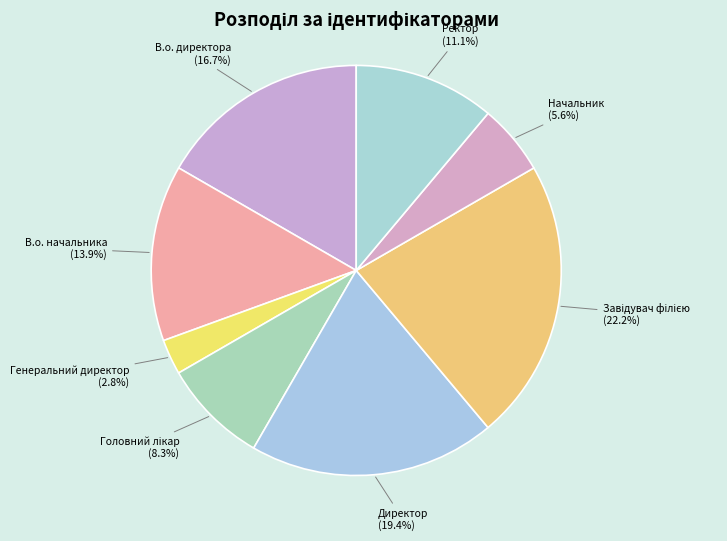

What is the smallest slice in the pie chart?

Генеральний директор